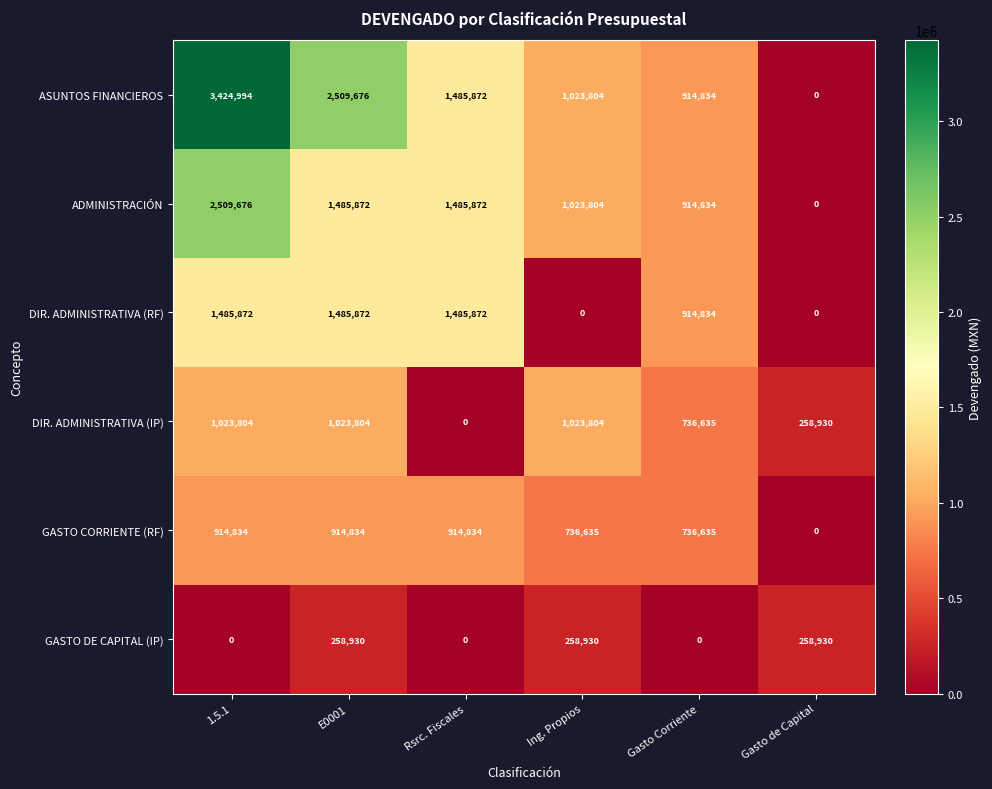

What is the difference between the GASTO DE CAPITAL (IP) values at Rsrc. Fiscales and E0001?

258930